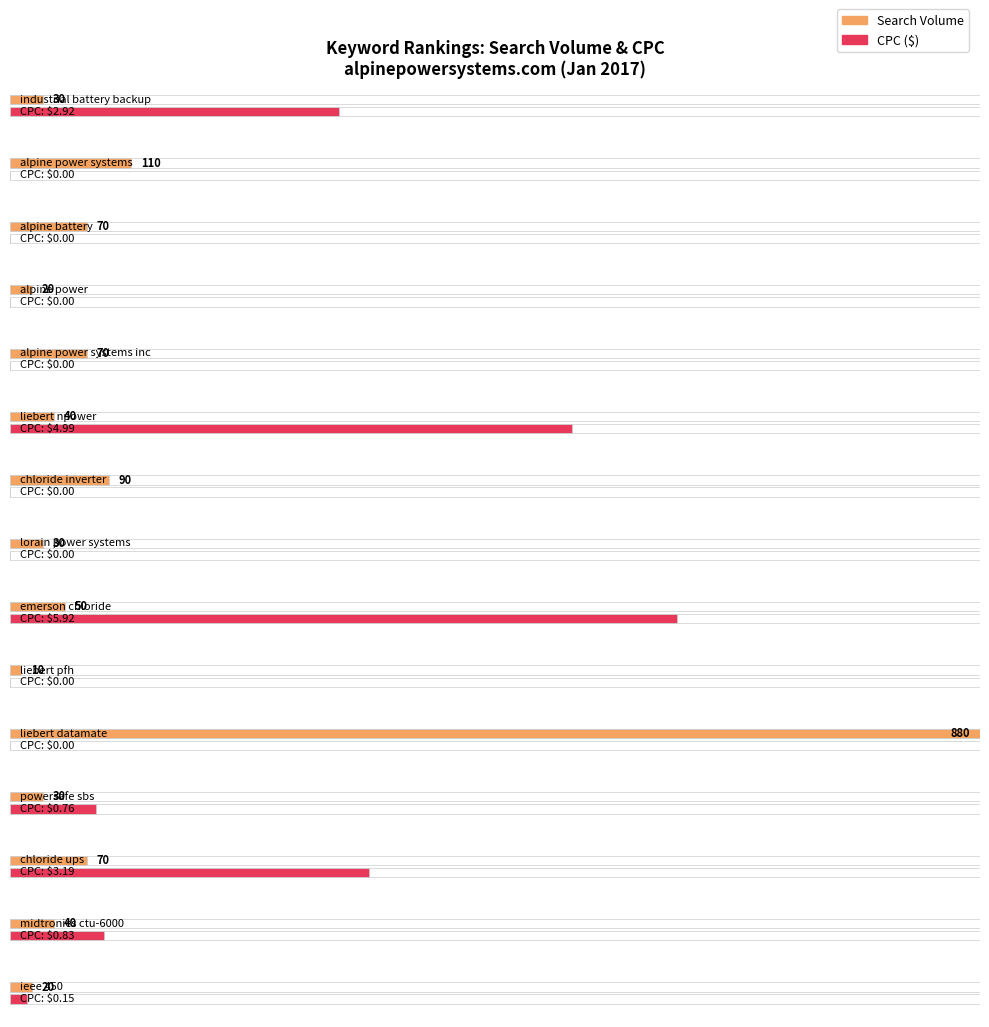

How many data points does each series have?

15